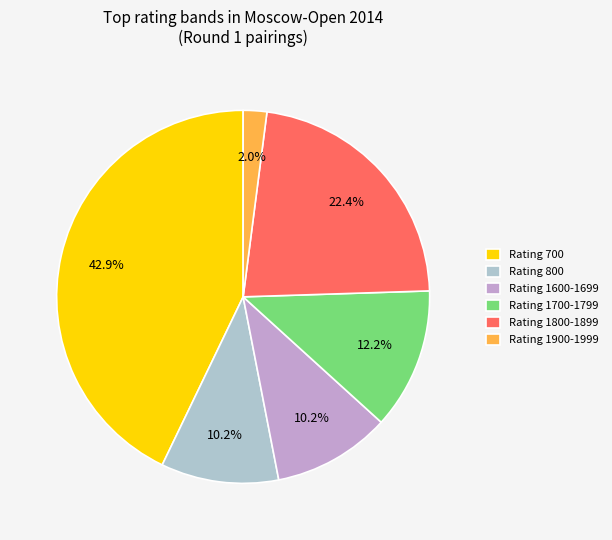

Which category has the biggest portion of the pie?

Rating 700